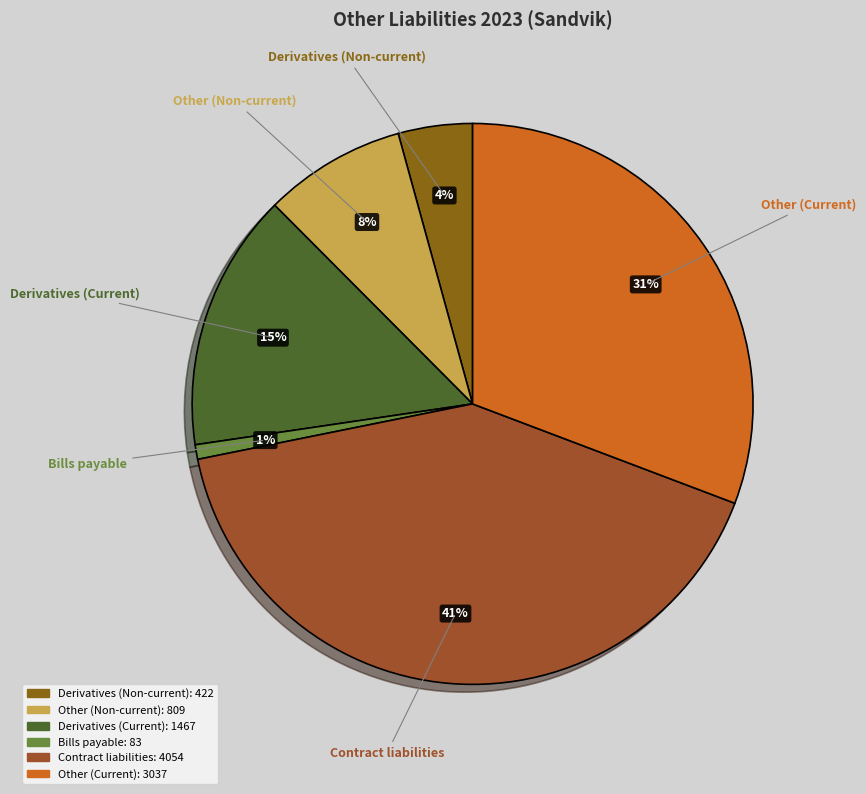

Does Derivatives (Current) represent more than half of the total?

No